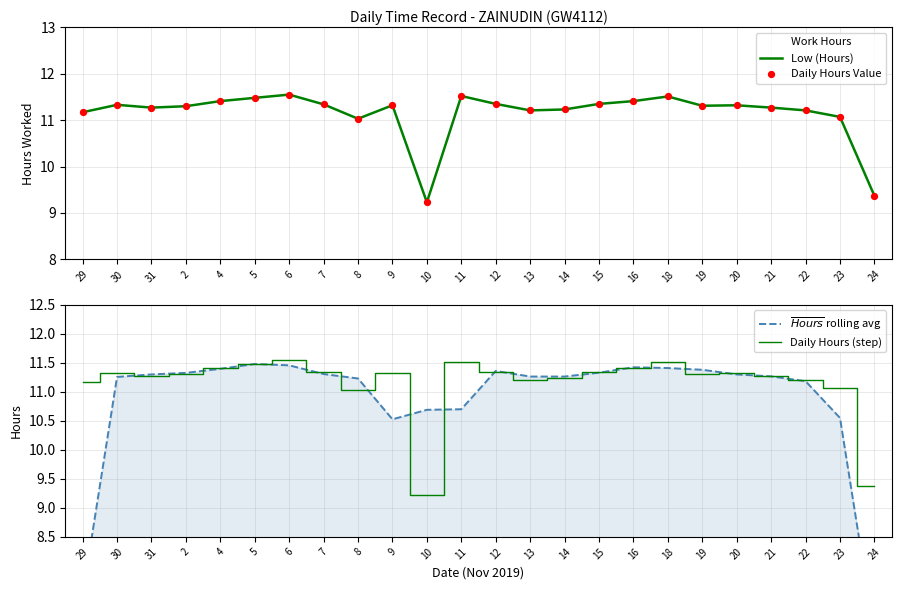

Which series reaches the minimum Y coordinate?

$\overline{Hours}$ rolling avg